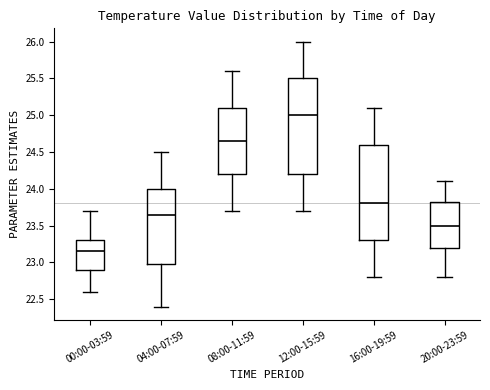

Where does the lower whisker of the box for 12:00-15:59 end on the y-axis? The values are not printed on the chart, so give them approximately, as read against the axis.

23.70